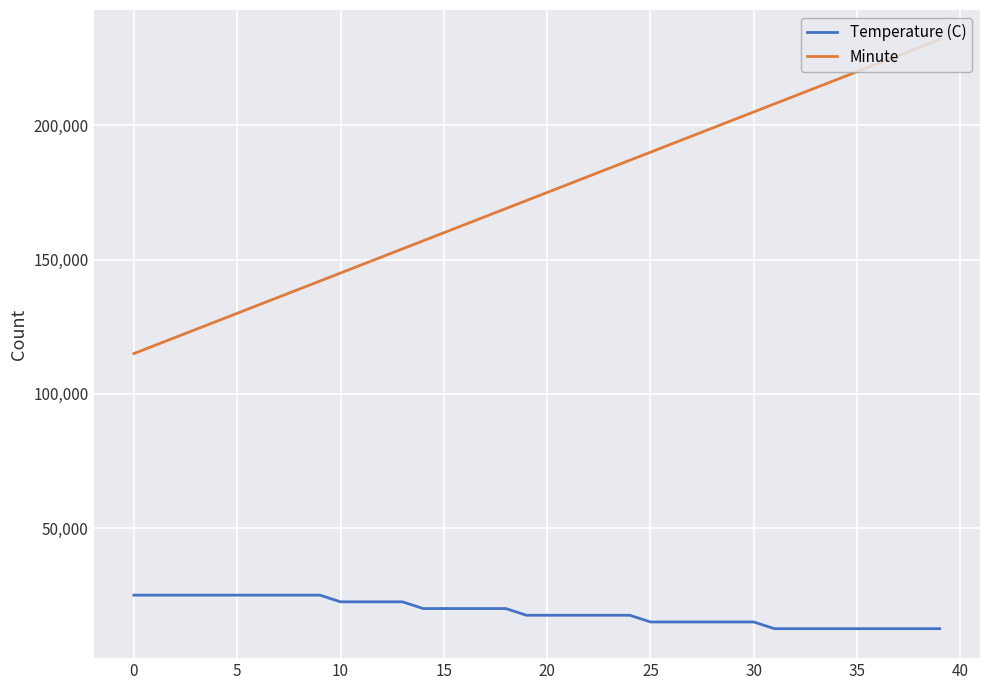

What are all the series names shown in the legend?

Temperature (C), Minute